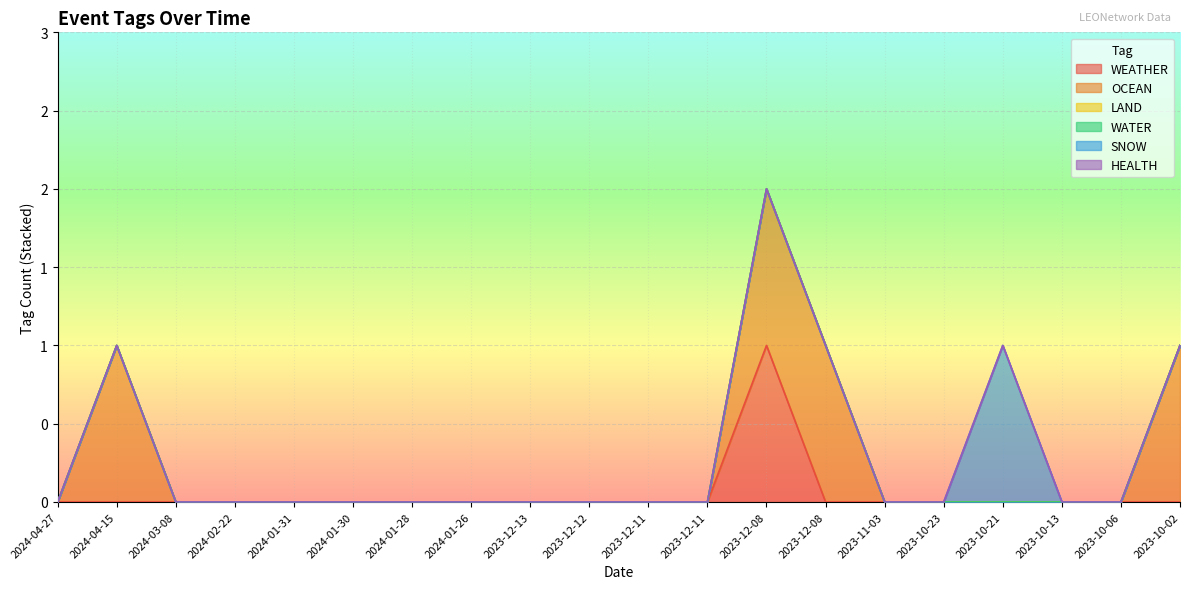

Rank the series by their maximum value, from lowest to highest.

LAND, WATER, HEALTH, WEATHER, OCEAN, SNOW